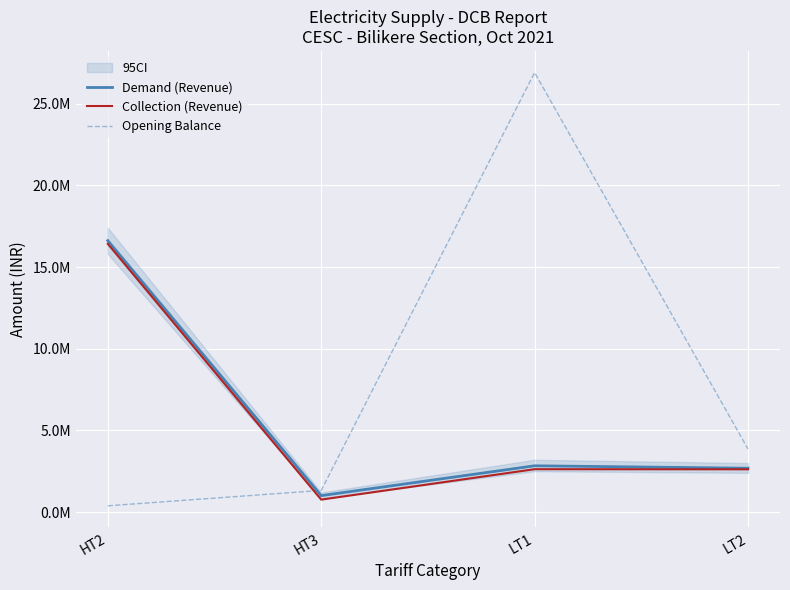

How many interior local peaks does the Collection (Revenue) series have?

1